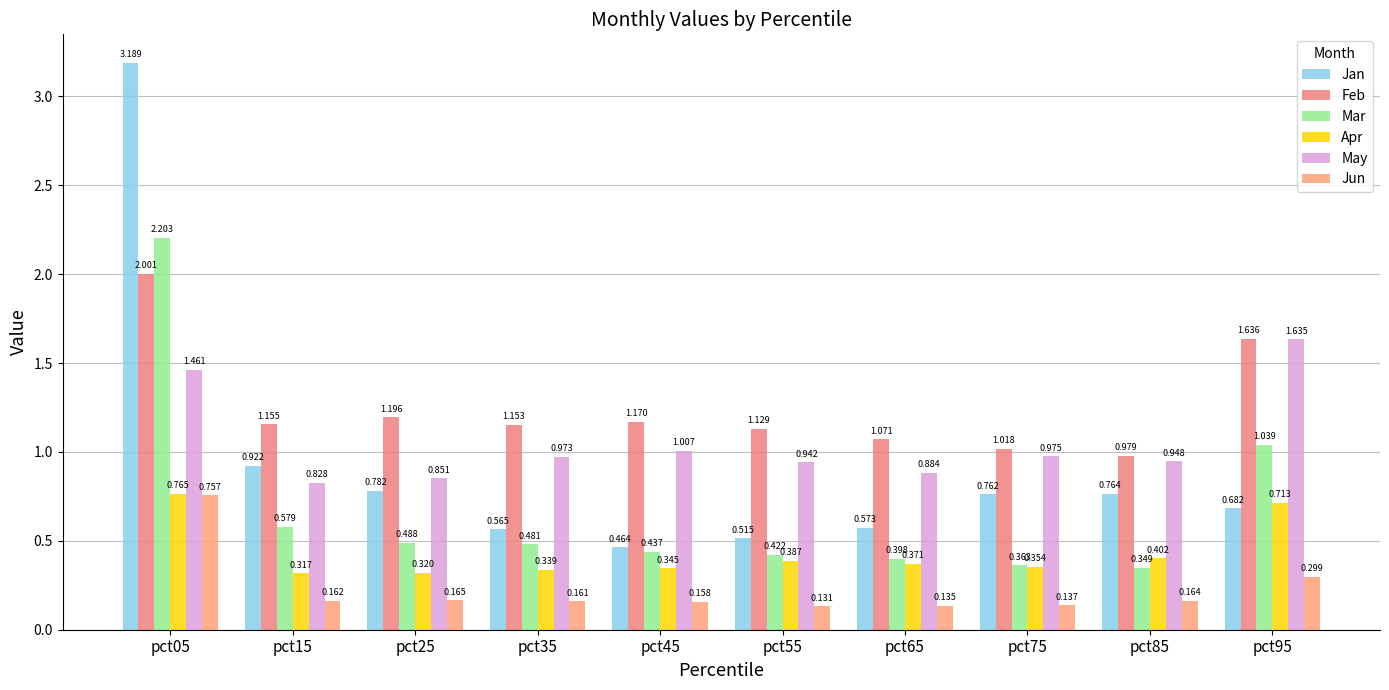

True or false: Jan has a value of 0.3 at pct85.

False